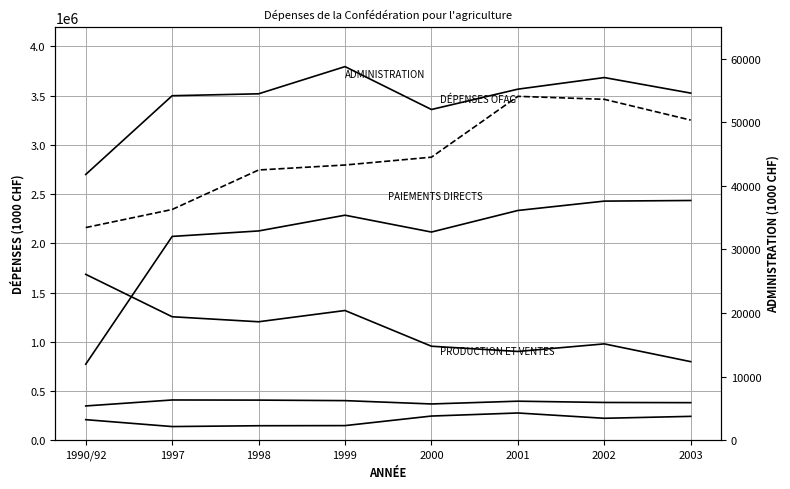

Where do Paiements directs and Production et ventes first cross each other?

1990/92 and 1997